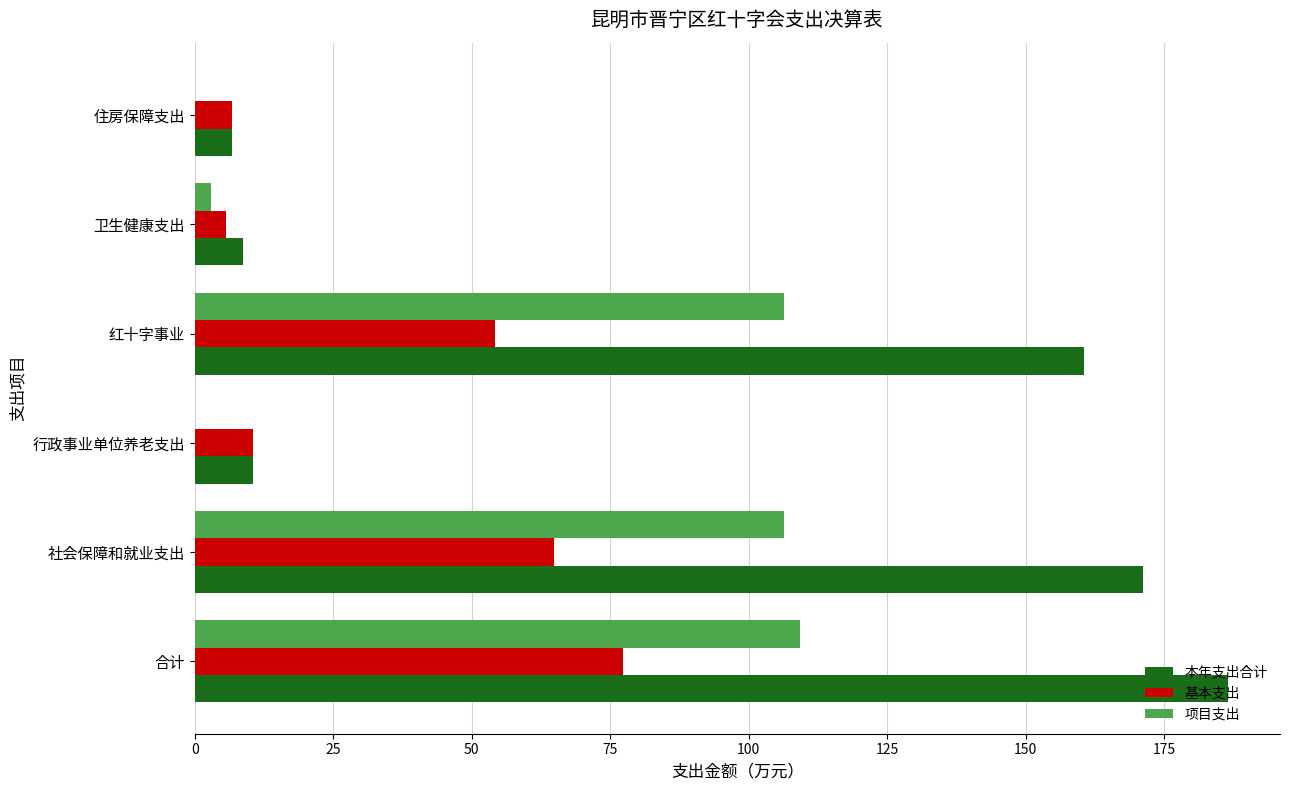

Between 合计 and 社会保障和就业支出, which series saw the biggest shift?

本年支出合计